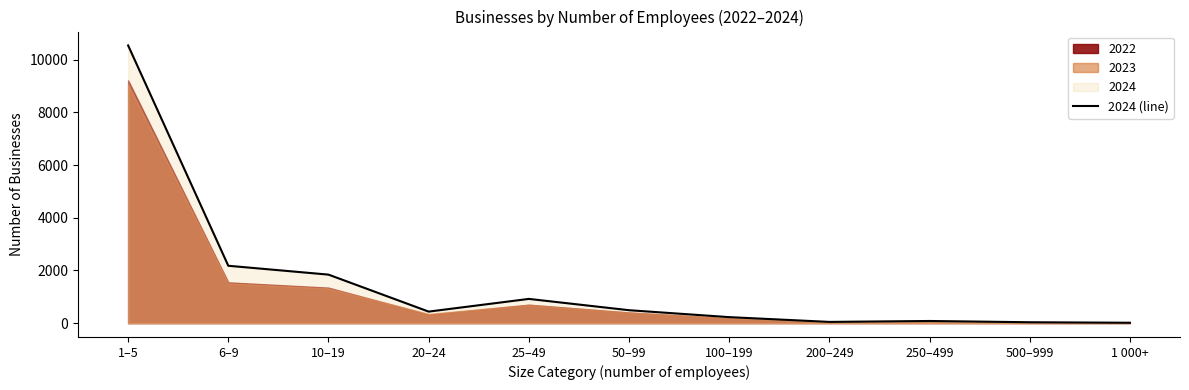

At which label is the value closest to 5276?

6–9